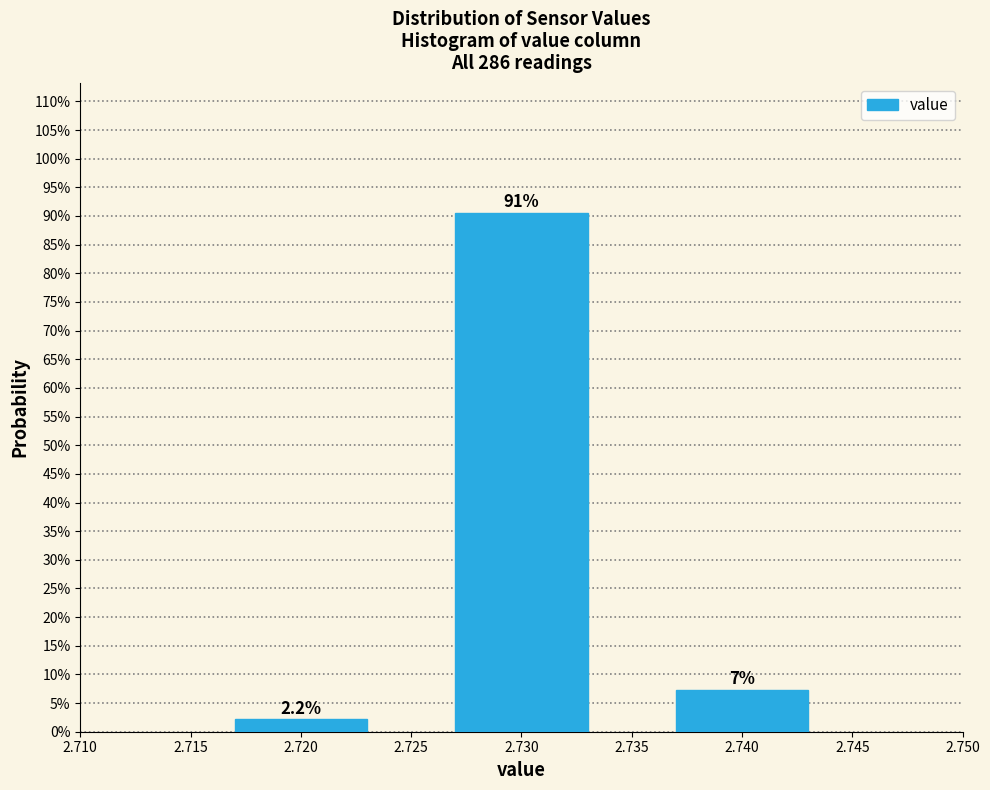

Does the chart contain any negative values?

No